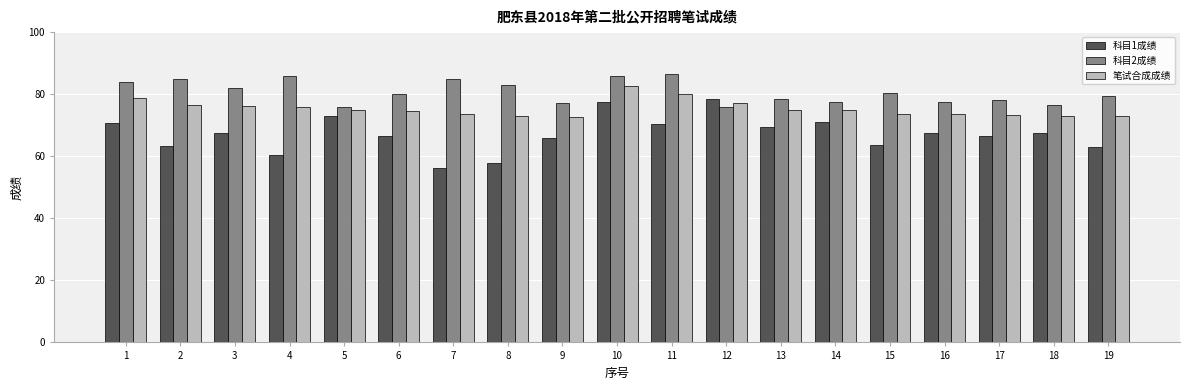

The 科目2成绩 series shows 49.6 at 9. True or false?

False